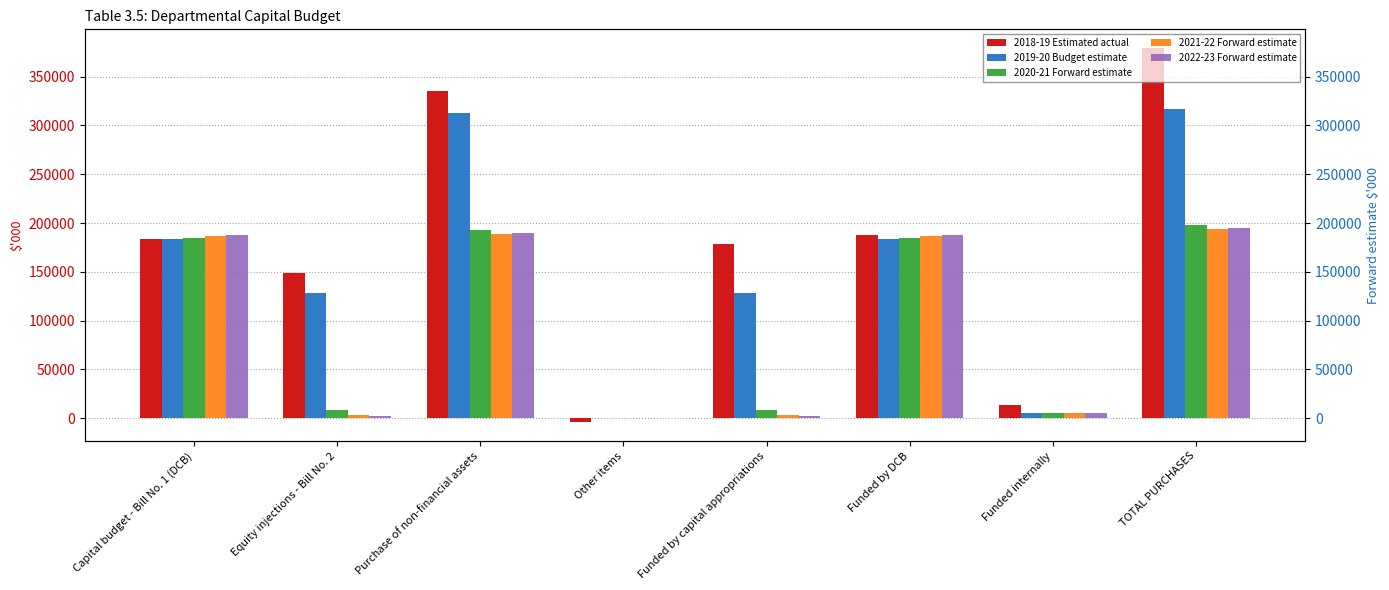

How many data points in 2022-23 Forward estimate are less than 187479?

4